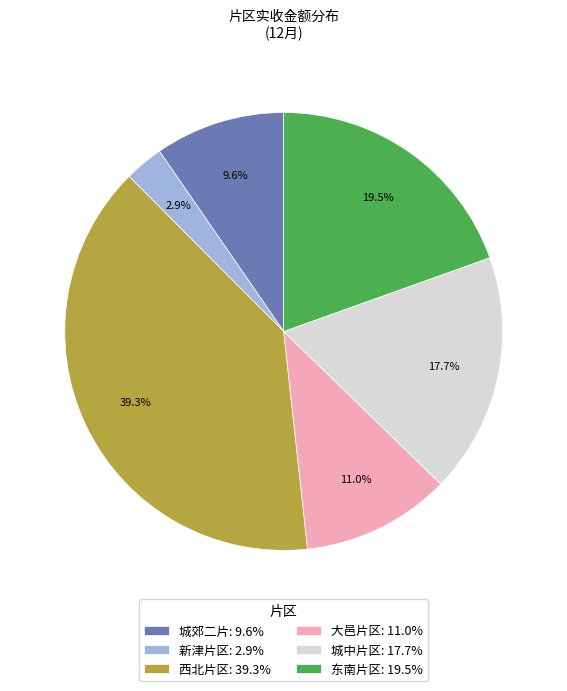

Does any single category account for the majority?

No